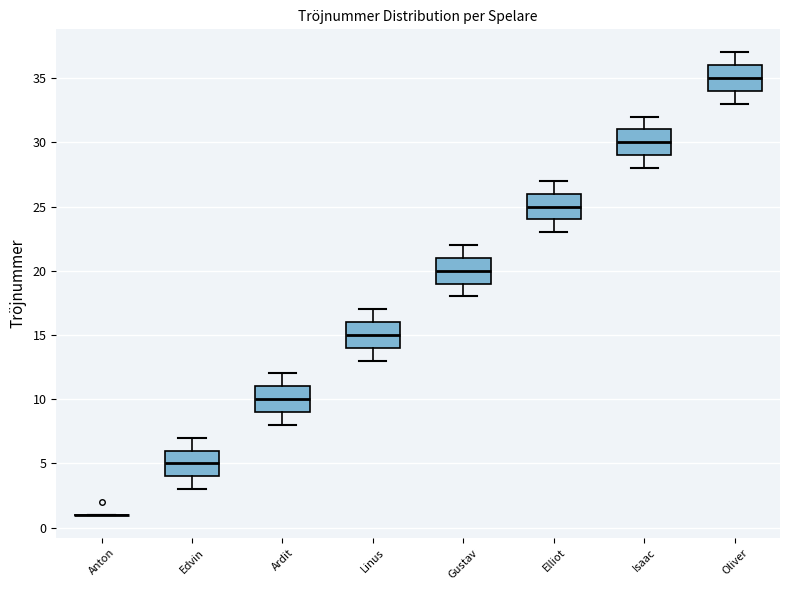

Reading left to right, transcribe this box plot: for each box, give where its median line is, the range the box spans, and where its two whiskers end, as read against the y-axis. The values are not printed on the chart, so give them approximately, as read against the axis.

Anton: box collapsed to a line at 1, whiskers 1 to 1
Edvin: median 5, box 4 to 6, whiskers 3 to 7
Ardit: median 10, box 9 to 11, whiskers 8 to 12
Linus: median 15, box 14 to 16, whiskers 13 to 17
Gustav: median 20, box 19 to 21, whiskers 18 to 22
Elliot: median 25, box 24 to 26, whiskers 23 to 27
Isaac: median 30, box 29 to 31, whiskers 28 to 32
Oliver: median 35, box 34 to 36, whiskers 33 to 37